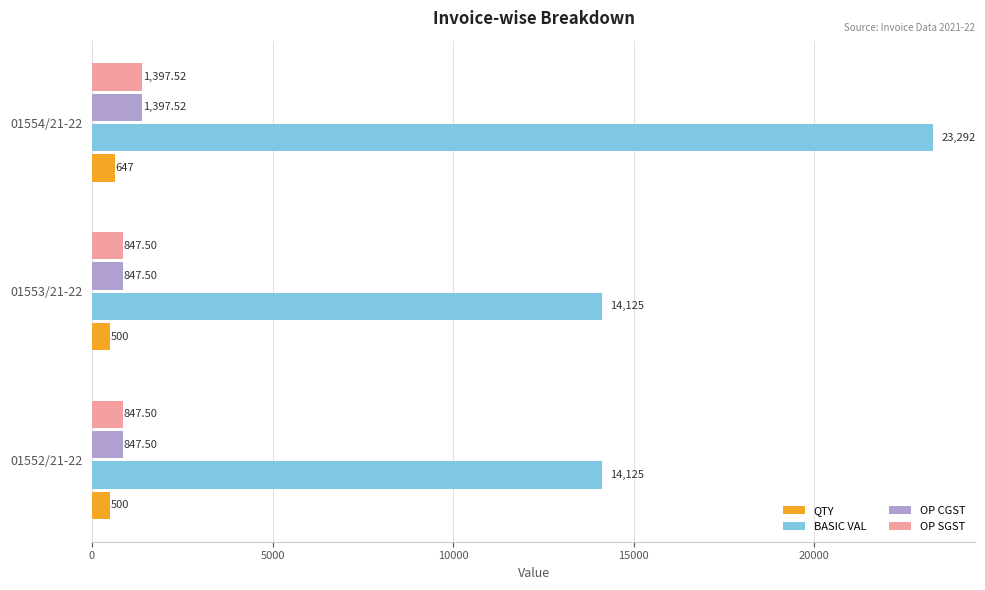

At how many categories does at least one series exceed 5529?

3